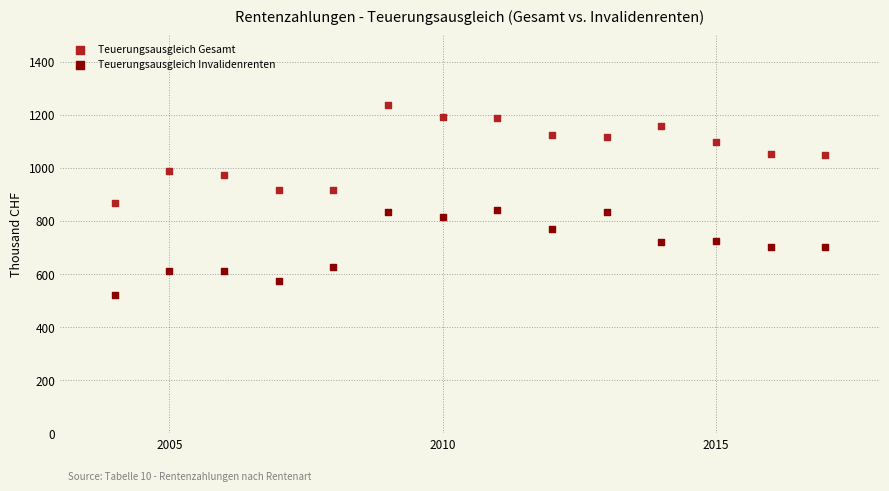

Which series reaches the minimum Y coordinate?

Teuerungsausgleich Invalidenrenten